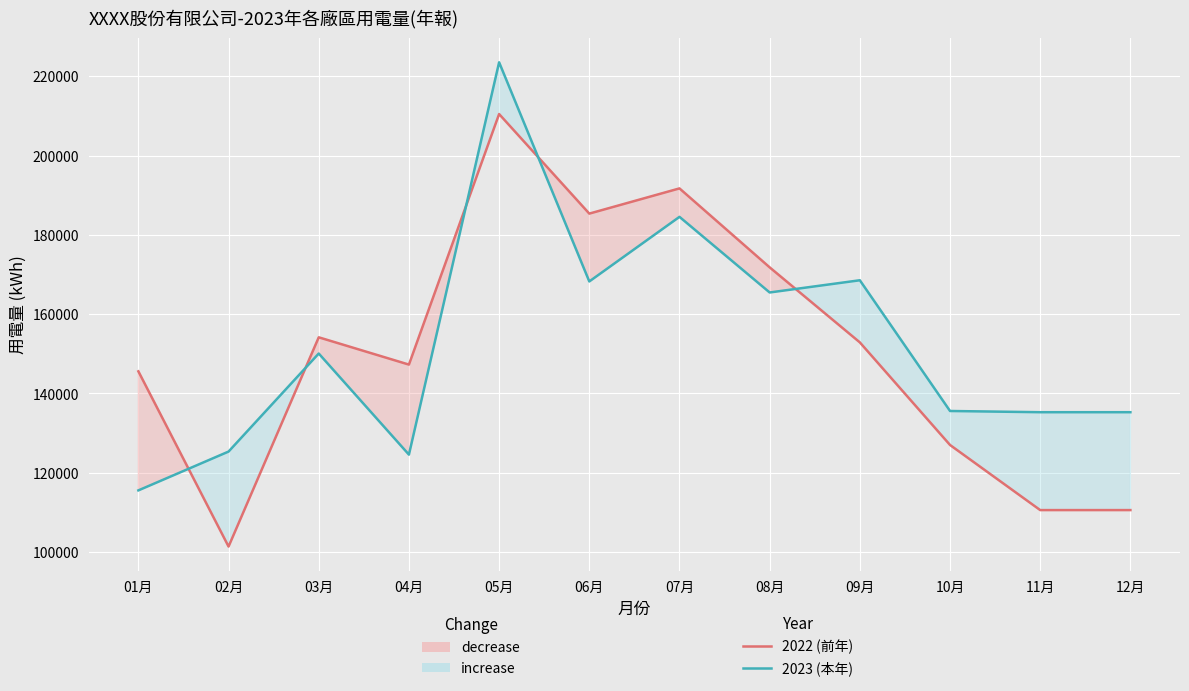

Which series has the widest spread of values?

2022 (前年)